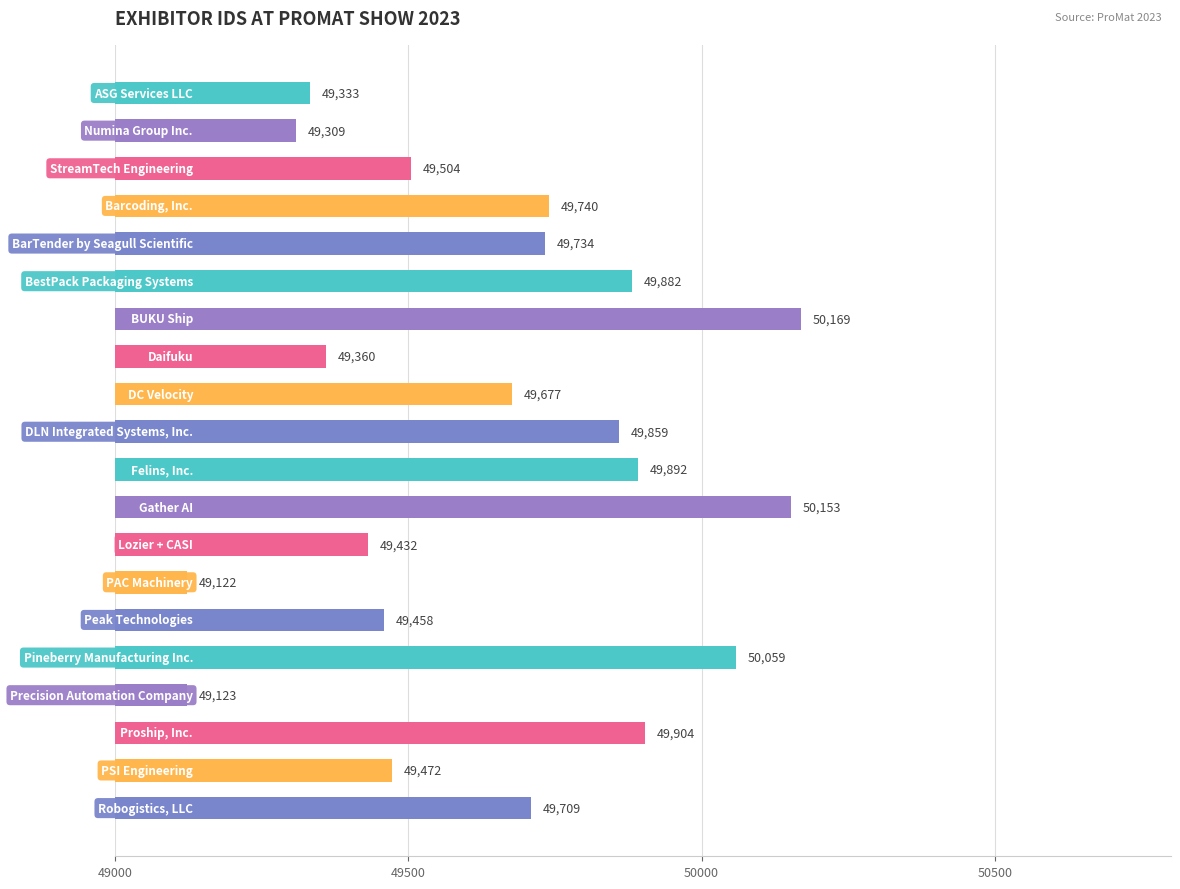

What is the difference between the maximum and minimum values?

1047